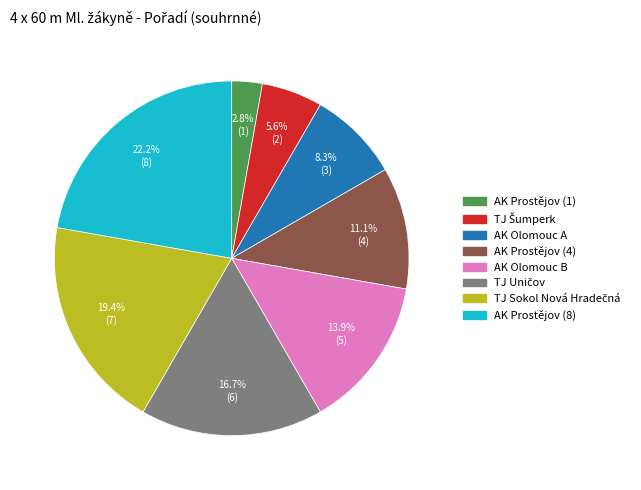

Does any single category account for the majority?

No